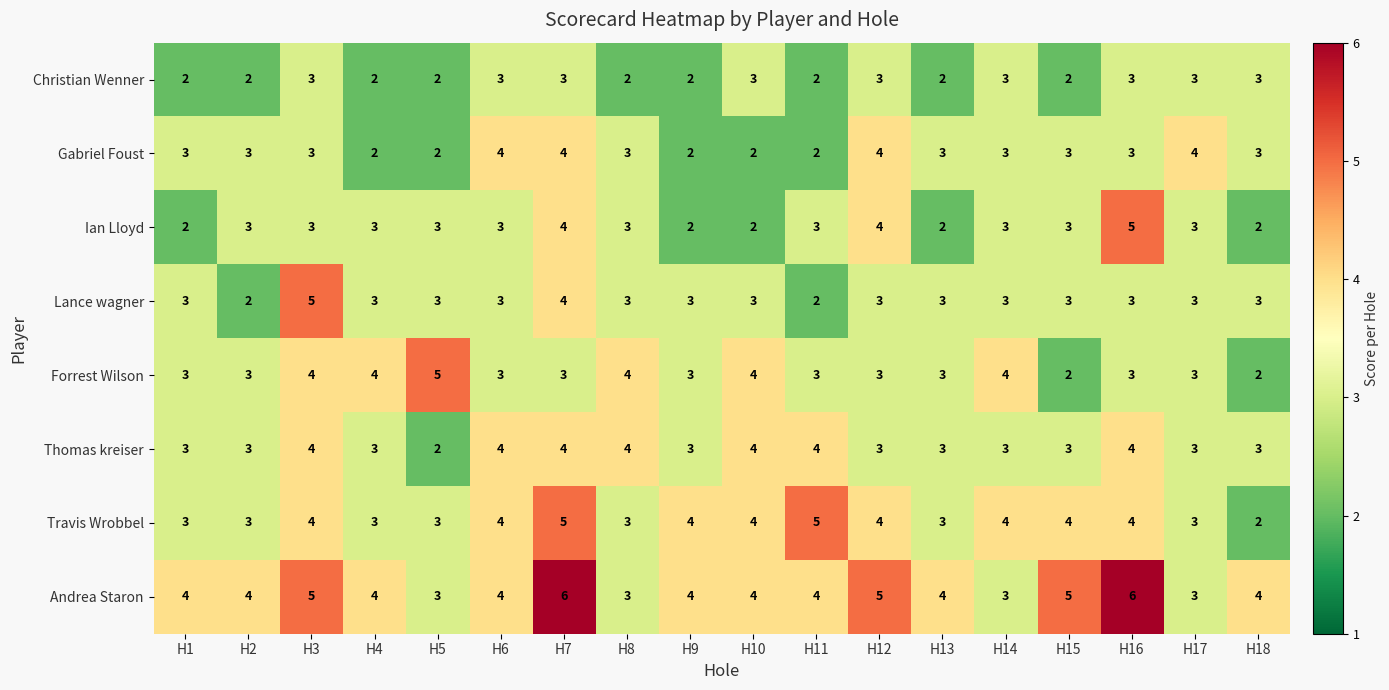

The value of Forrest Wilson at H1 is 3. True or false?

True